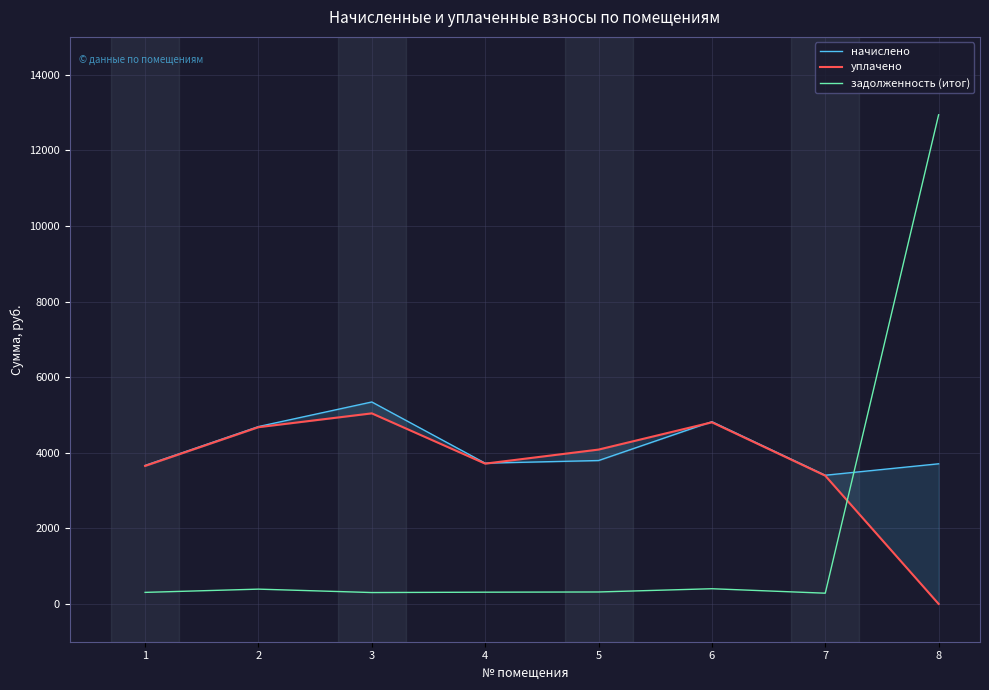

What is the total value across all series at 5?

8191.7